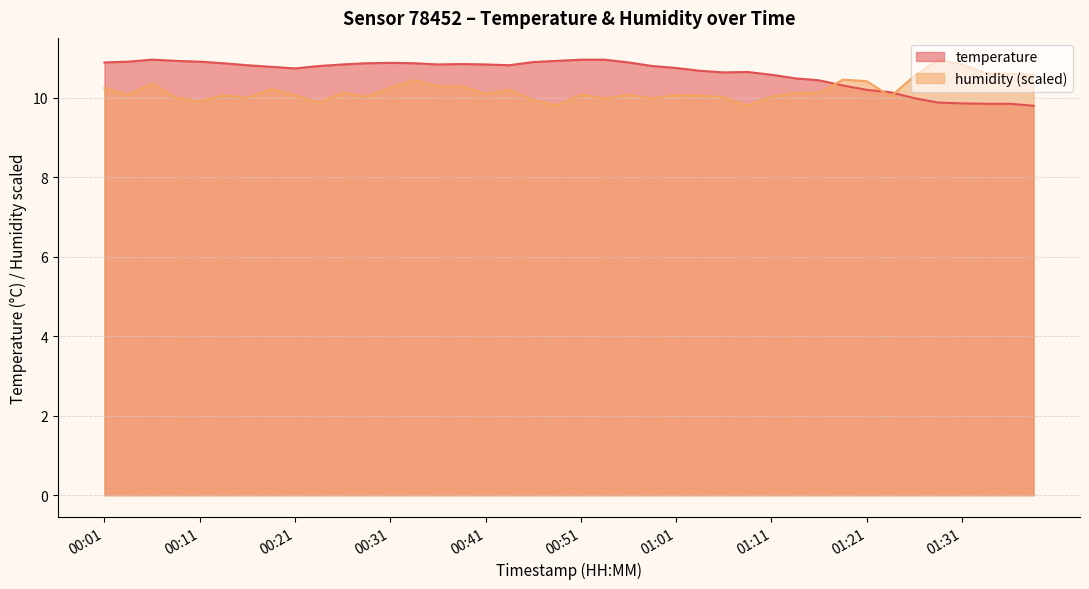

True or false: humidity and temperature intersect in this chart.

True